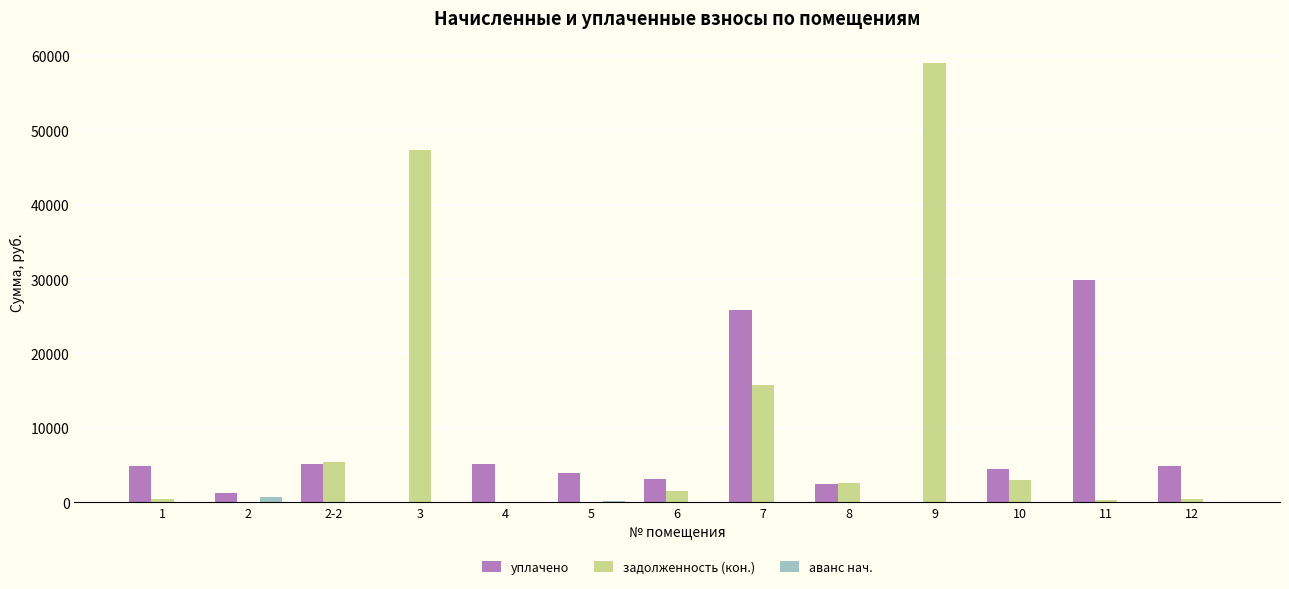

Are the bars grouped side by side (vs. stacked)?

Yes